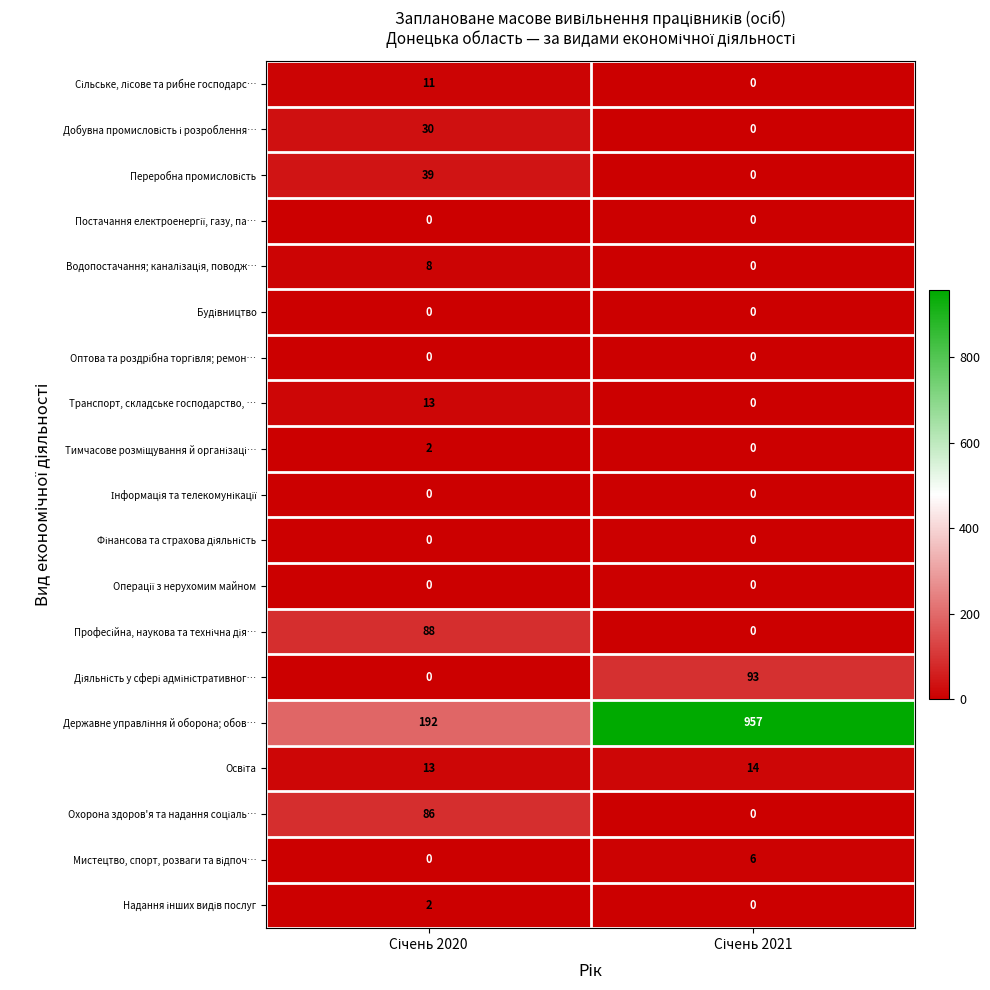

What is the maximum value shown in the chart?

957